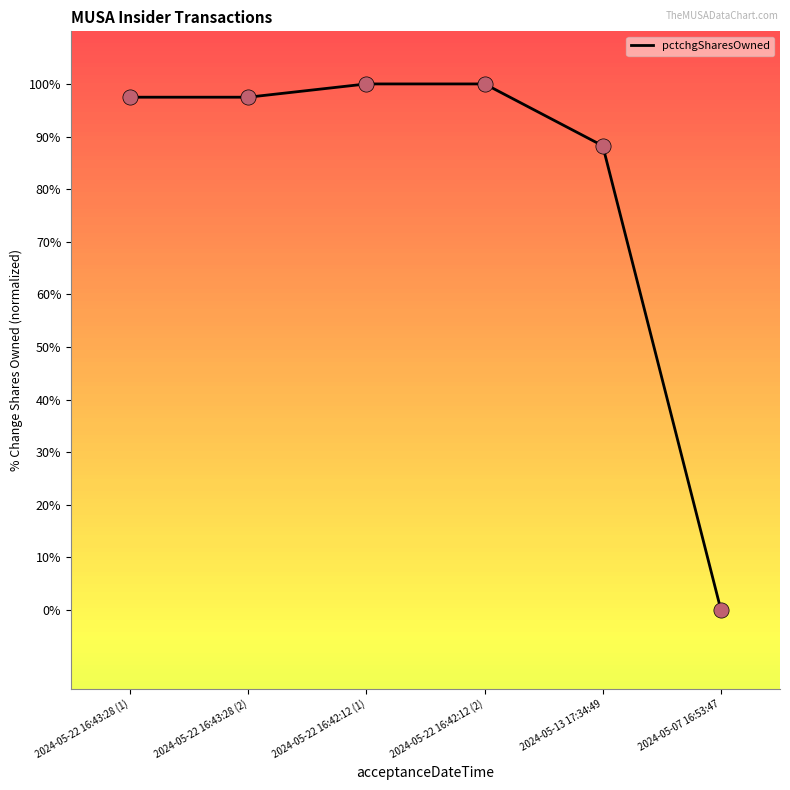

Approximately how many times larger is the value at 2024-05-22 16:42:12 (2) compared to 2024-05-13 17:34:49?

1.1